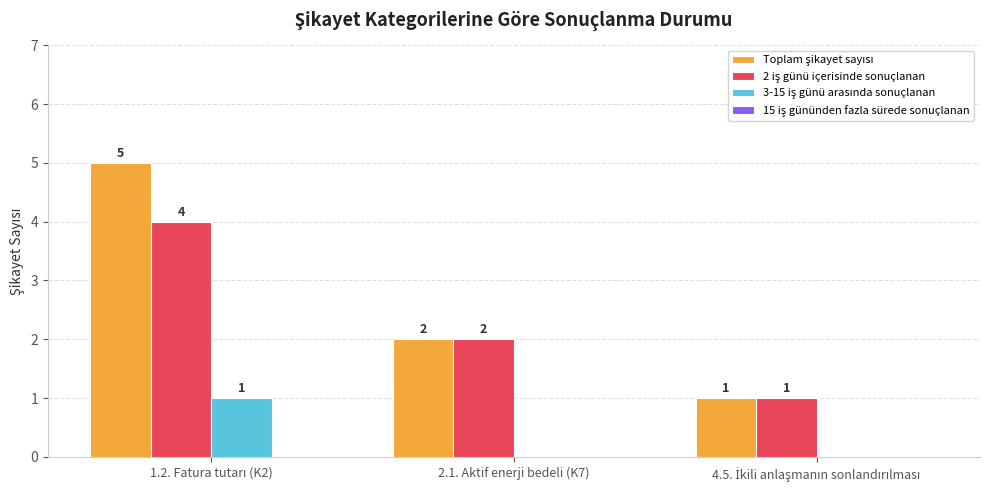

What is the maximum value shown in the chart?

5